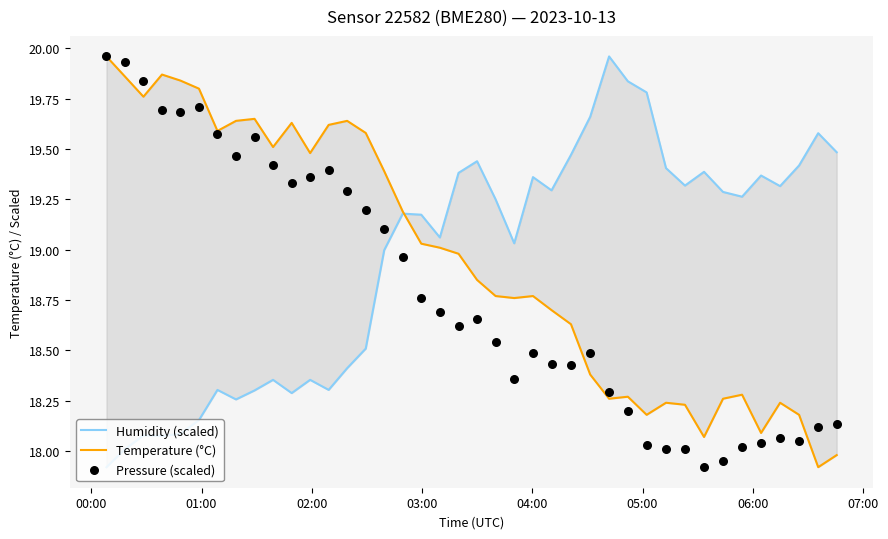

Which series has the largest Y range (max minus min)?

Humidity (scaled)